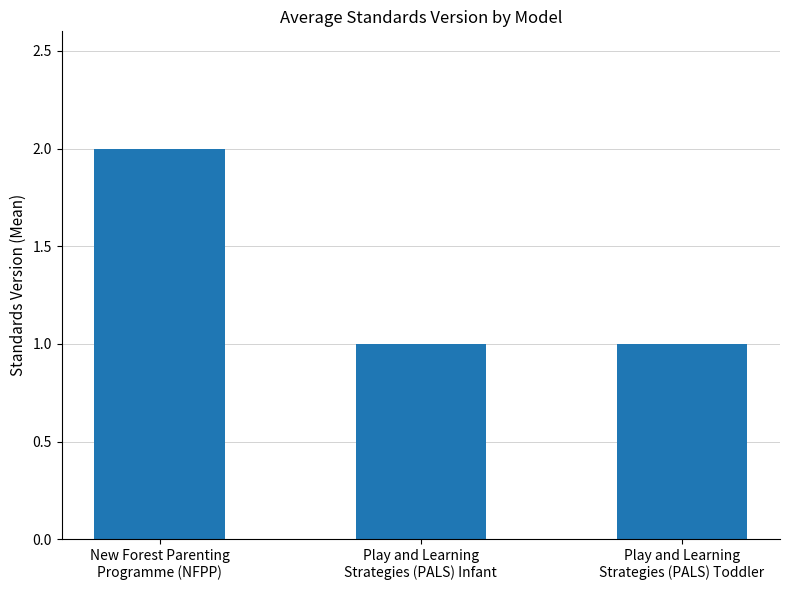

How many bars are there in total?

3